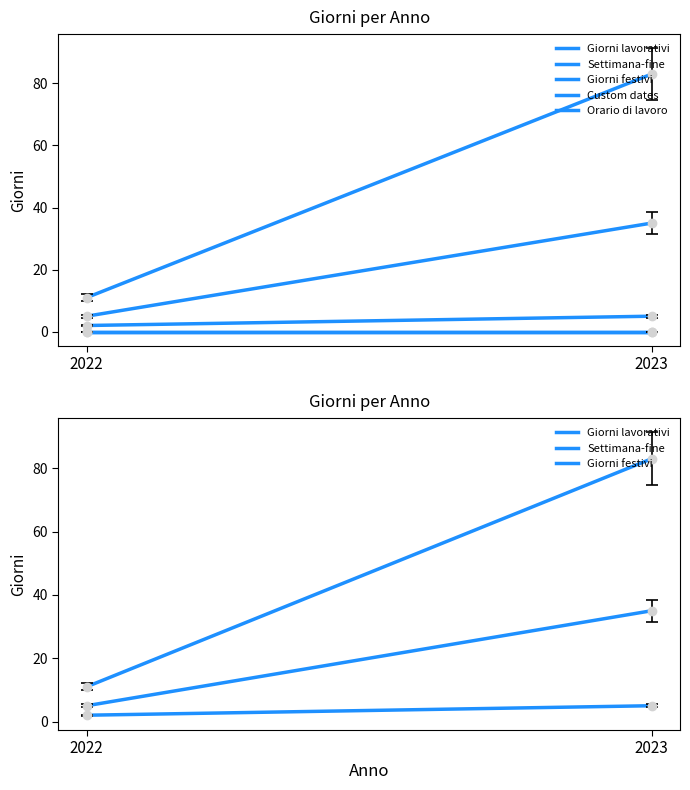

Between 2022 and 2023, which is larger?

2023